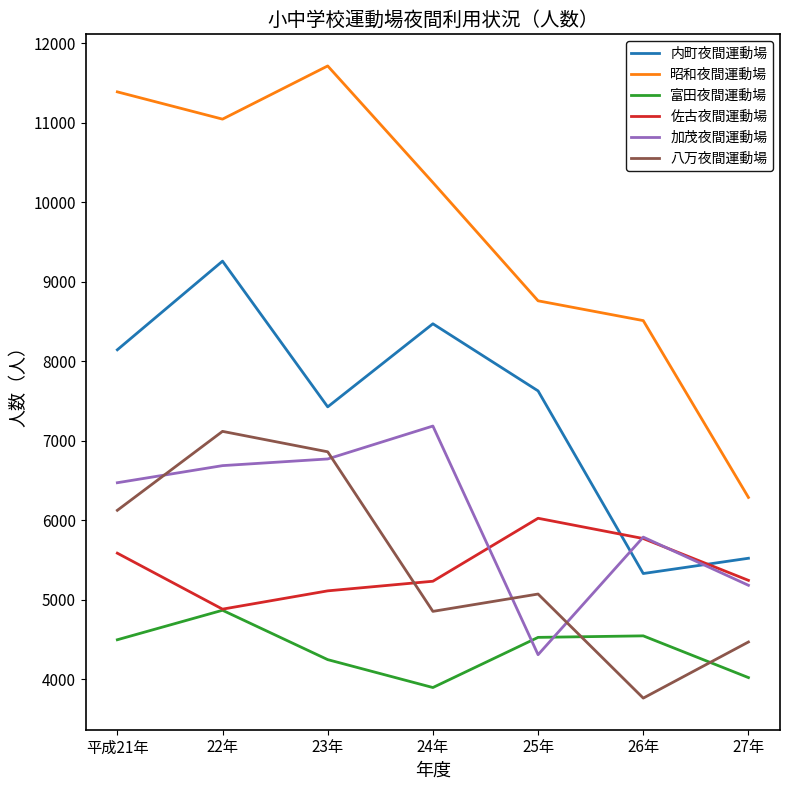

How many times do 加茂夜間運動場 and 八万夜間運動場 cross each other?

4